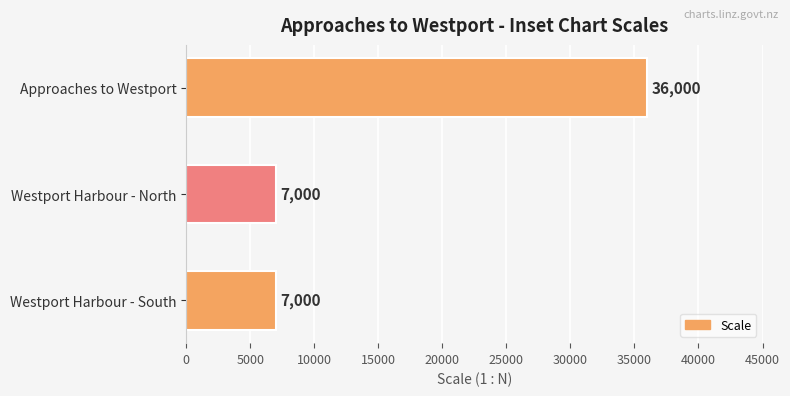

Reading bottom to top, extract all data points from this chart.

Westport Harbour - South=7000	Westport Harbour - North=7000	Approaches to Westport=36000